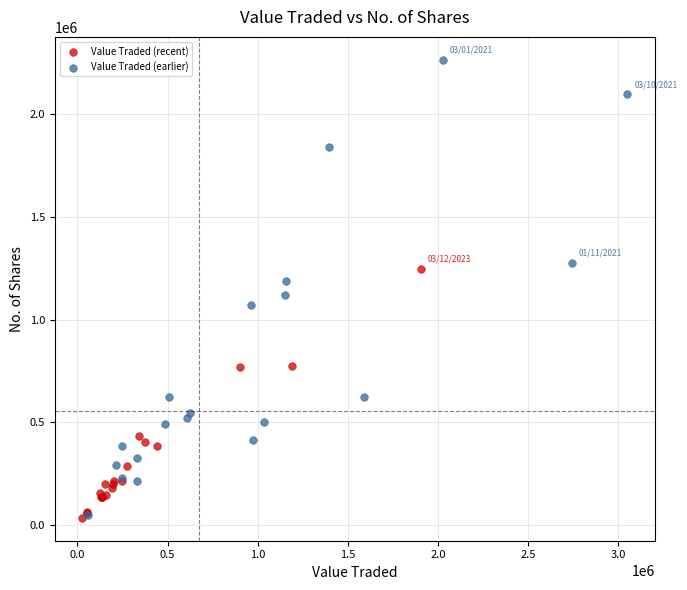

What are all the series names shown in the legend?

Value Traded (recent), Value Traded (earlier)